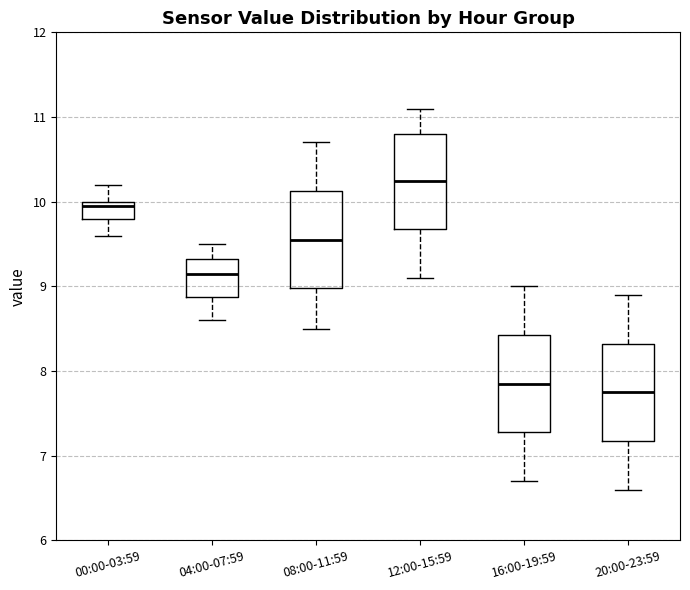

Reading left to right, read every box against the y-axis: the position of its median line, the range the box covers, and the ends of its whiskers. The values are not printed on the chart, so give them approximately, as read against the axis.

00:00-03:59: median 10.0 (just below the box's upper edge), box 9.8 to 10.0, whiskers 9.6 to 10.2
04:00-07:59: median 9.2, box 8.9 to 9.3, whiskers 8.6 to 9.5
08:00-11:59: median 9.6, box 9.0 to 10.1, whiskers 8.5 to 10.7
12:00-15:59: median 10.3, box 9.7 to 10.8, whiskers 9.1 to 11.1
16:00-19:59: median 7.9, box 7.3 to 8.4, whiskers 6.7 to 9.0
20:00-23:59: median 7.8, box 7.2 to 8.3, whiskers 6.6 to 8.9